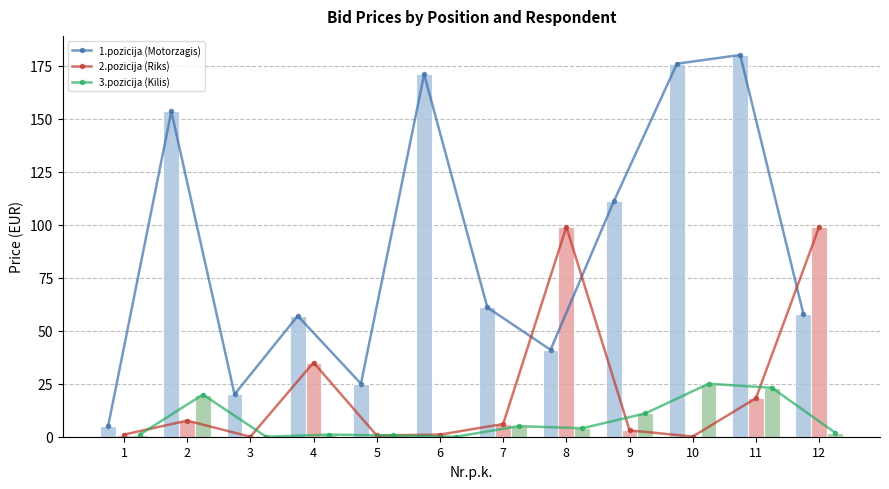

The 2.pozicija (Riks) (trend) series shows 35.0 at 4. True or false?

True